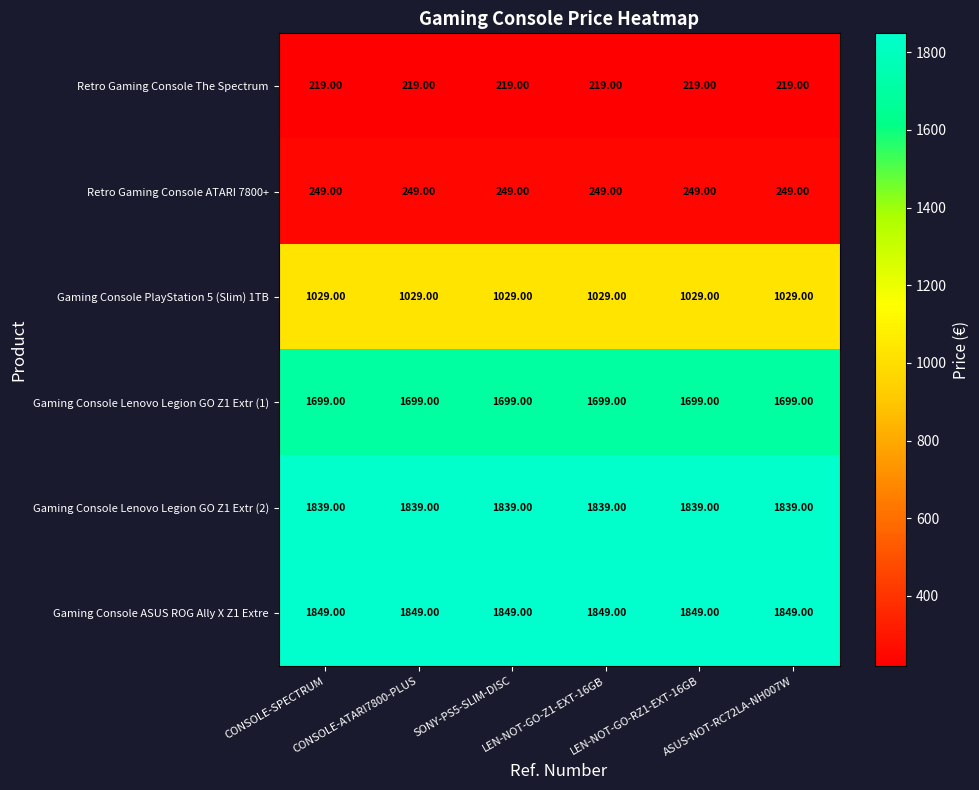

What is the sum of all Retro Gaming Console The Spectrum values?

1314